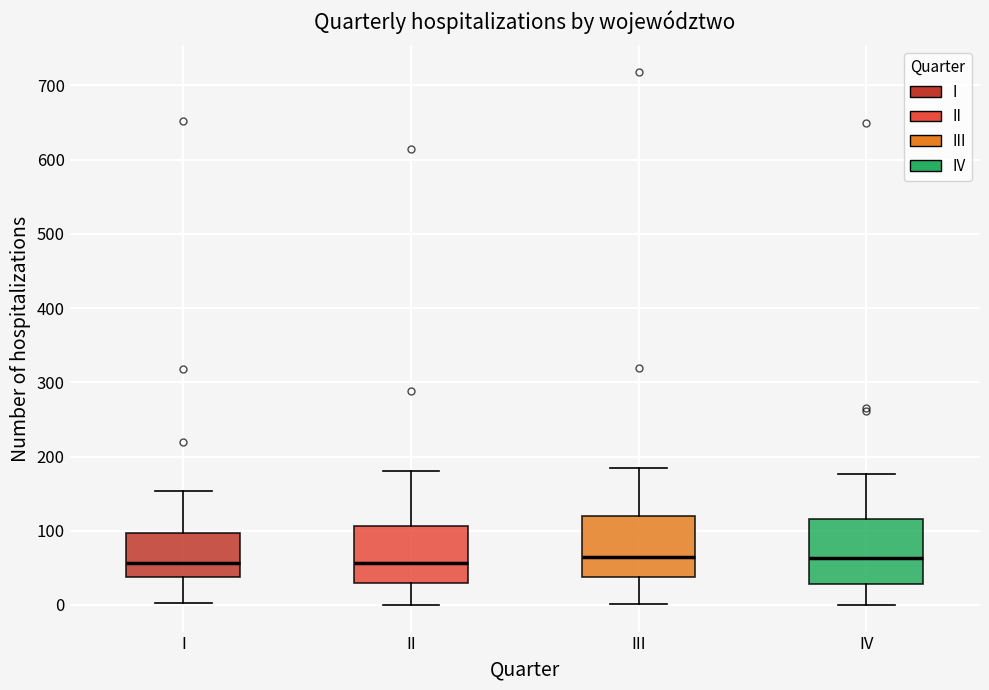

Reading left to right, read every box against the y-axis: the position of its median line, the range the box covers, and the ends of its whiskers. The values are not printed on the chart, so give them approximately, as read against the axis.

I: median 60, box 40 to 100, whiskers 0 to 150
II: median 60, box 30 to 110, whiskers 0 to 180
III: median 60, box 40 to 120, whiskers 0 to 180
IV: median 60, box 30 to 120, whiskers 0 to 180